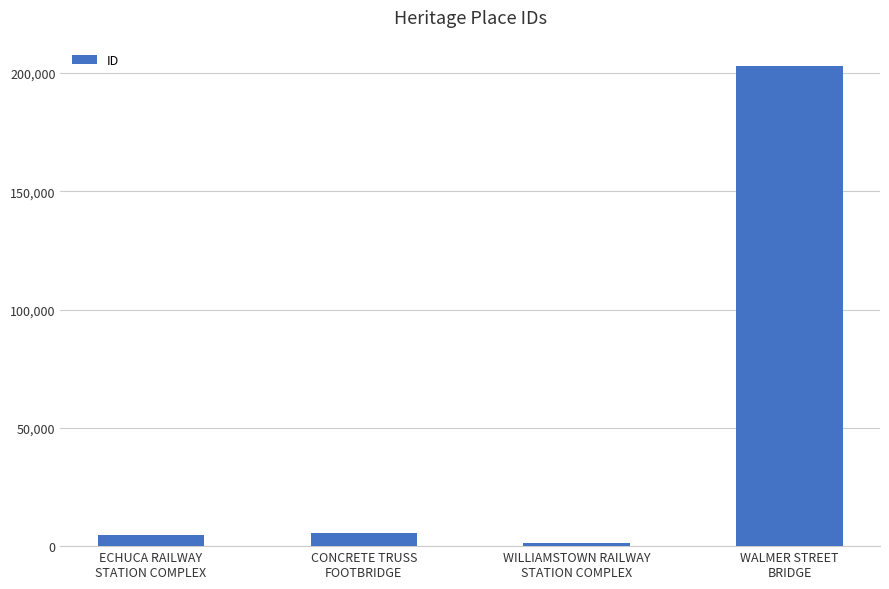

The chart shows a value of 117298 at WALMER STREET
BRIDGE. True or false?

False